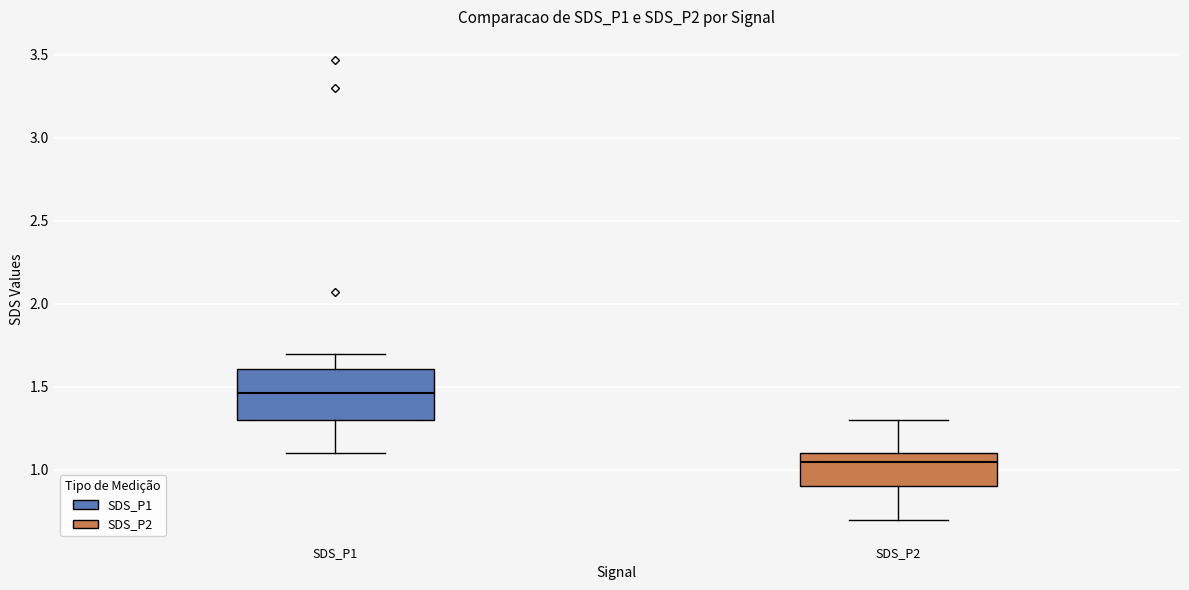

Reading left to right, transcribe this box plot: for each box, give where its median line is, the range the box spans, and where its two whiskers end, as read against the y-axis. The values are not printed on the chart, so give them approximately, as read against the axis.

SDS_P1: median 1.45, box 1.30 to 1.60, whiskers 1.10 to 1.70
SDS_P2: median 1.05, box 0.90 to 1.10, whiskers 0.70 to 1.30